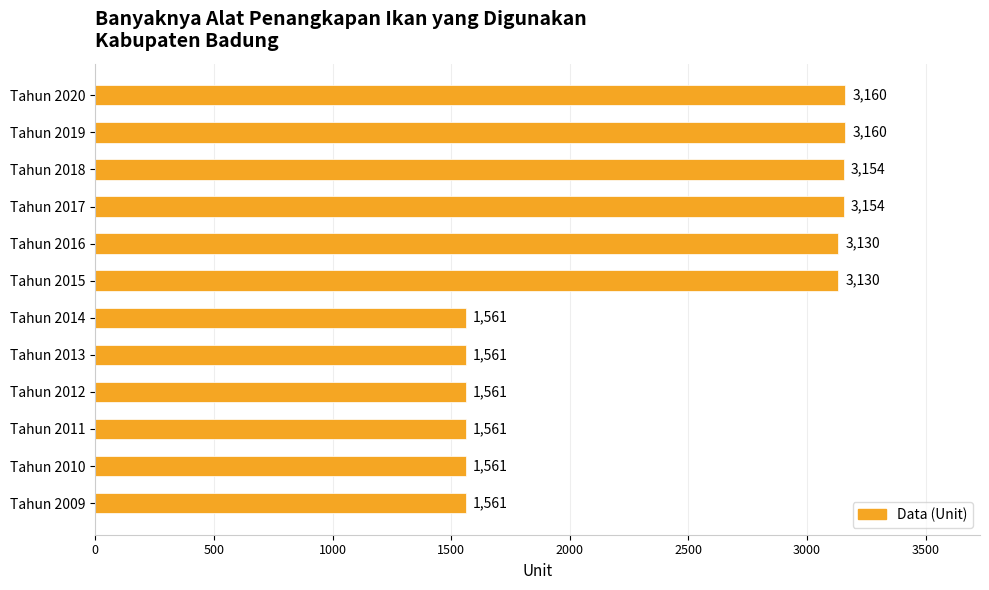

The value at Tahun 2015 is 5243. True or false?

False